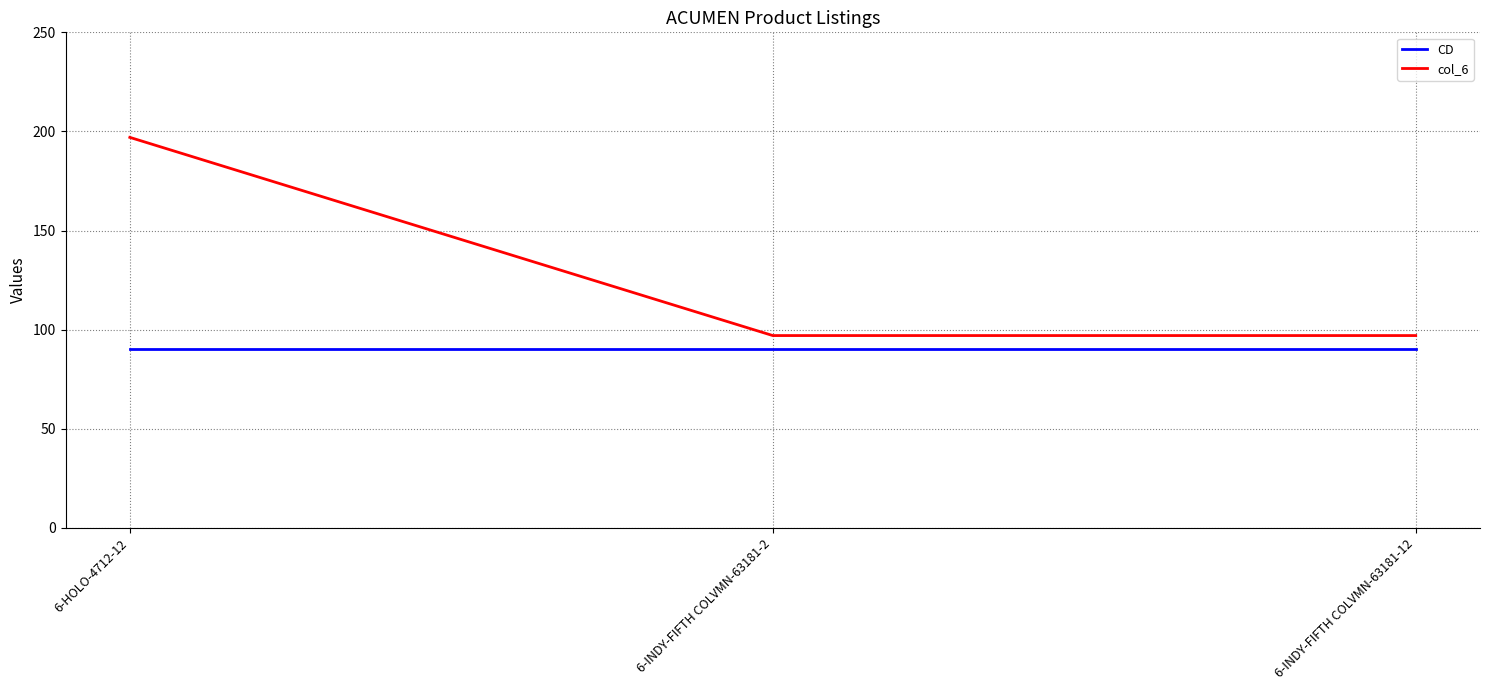

The value of CD at 6-HOLO-4712-12 is 28. True or false?

False